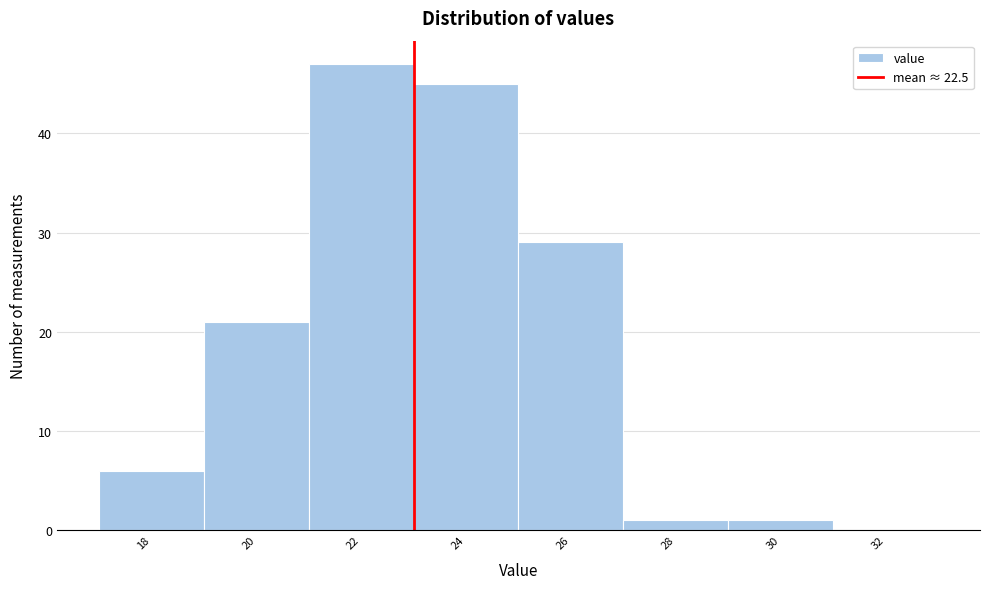

Reading left to right, extract all data points from this chart.

18=6	20=21	22=47	24=45	26=29	28=1	30=1	32=0